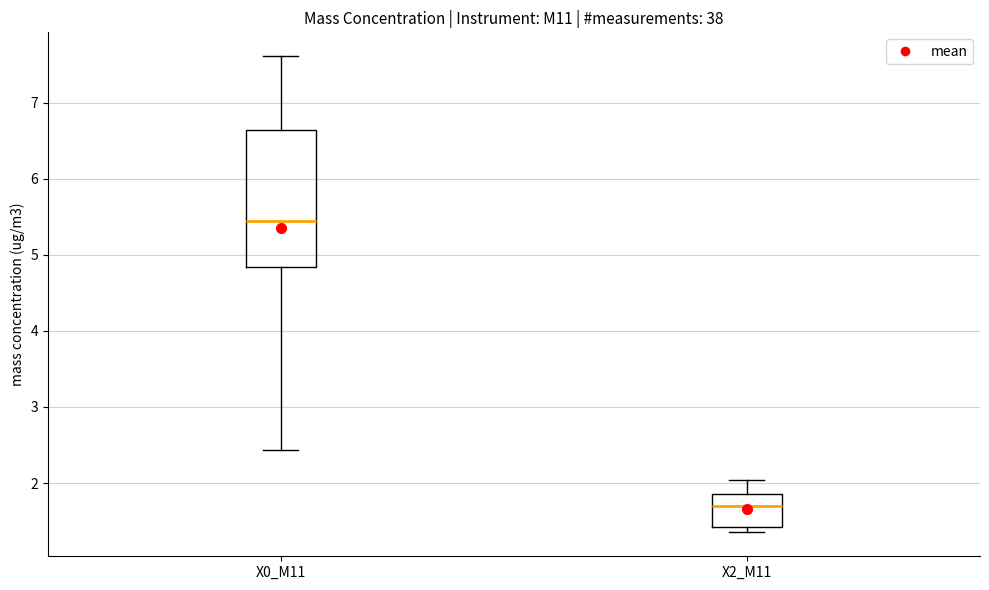

Comparing the boxes themselves (not the whiskers), which one is the tallest?

X0_M11